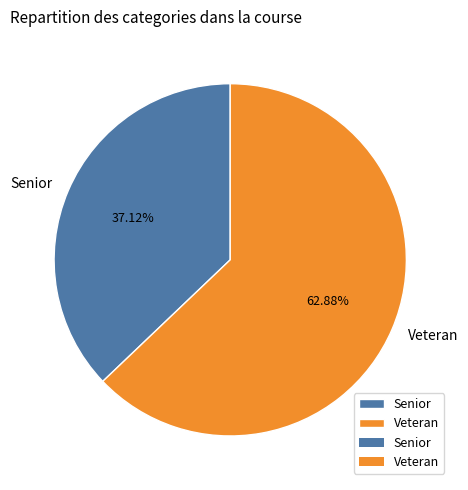

Between Senior and Veteran, which is larger?

Veteran